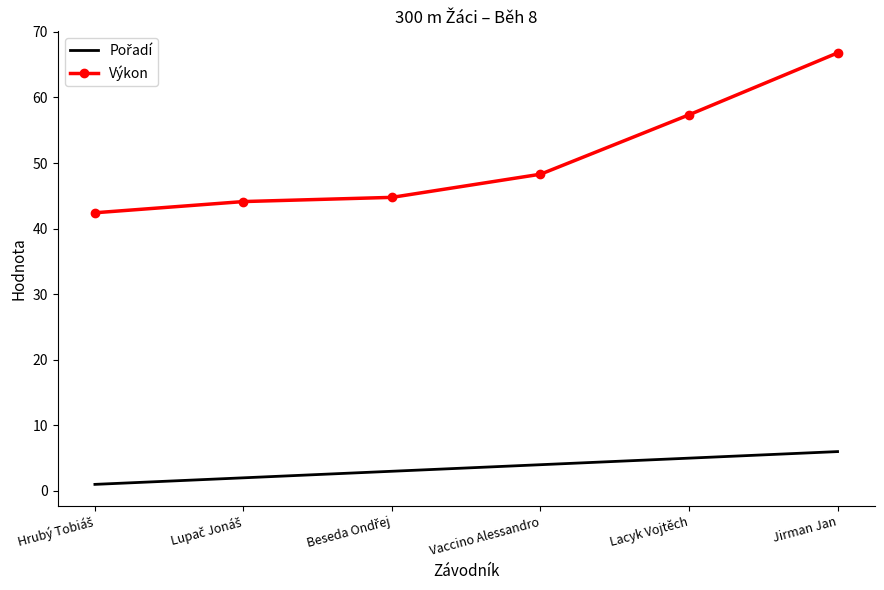

Which label corresponds to the largest value in the chart?

Jirman Jan